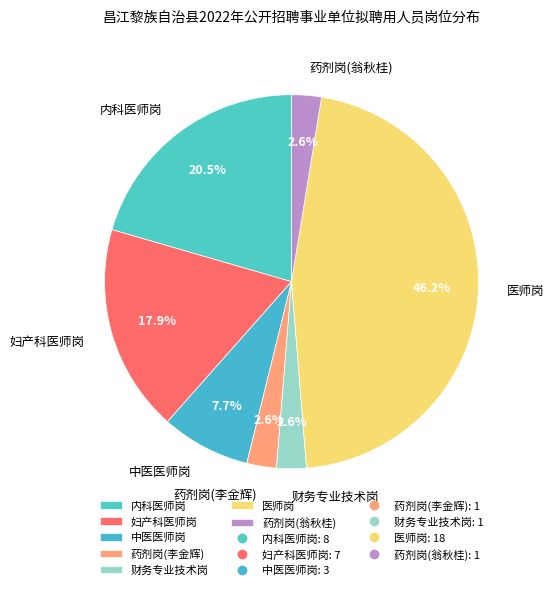

To the nearest percent, what is the combined percentage of 药剂岗(李金辉) and 药剂岗(翁秋桂)?

5%